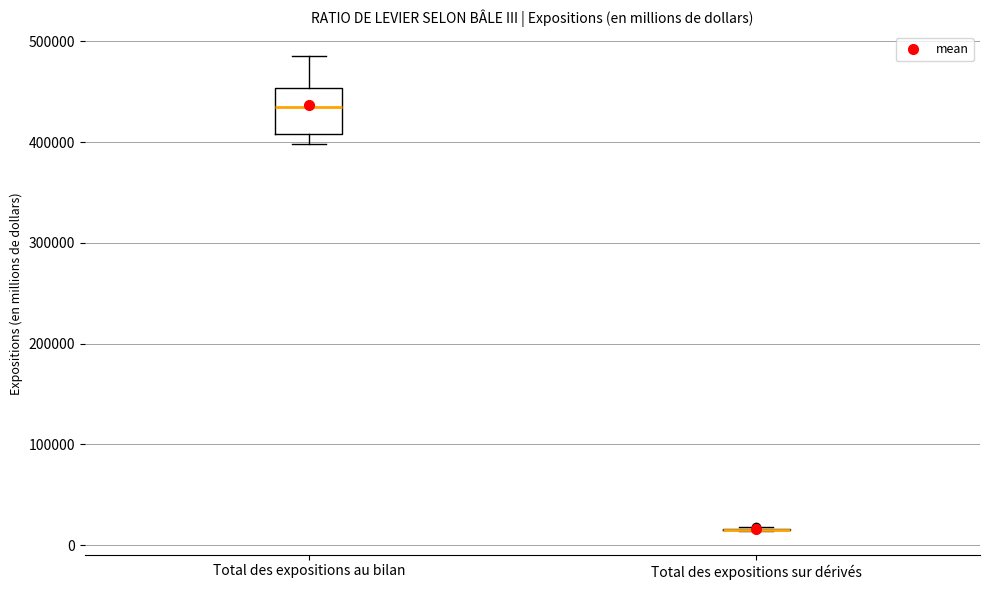

Reading left to right, transcribe this box plot: for each box, give where its median line is, the range the box spans, and where its two whiskers end, as read against the y-axis. The values are not printed on the chart, so give them approximately, as read against the axis.

Total des expositions au bilan: median 430000, box 410000 to 450000, whiskers 400000 to 490000
Total des expositions sur dérivés: box collapsed to a line at 20000, whiskers 10000 to 20000